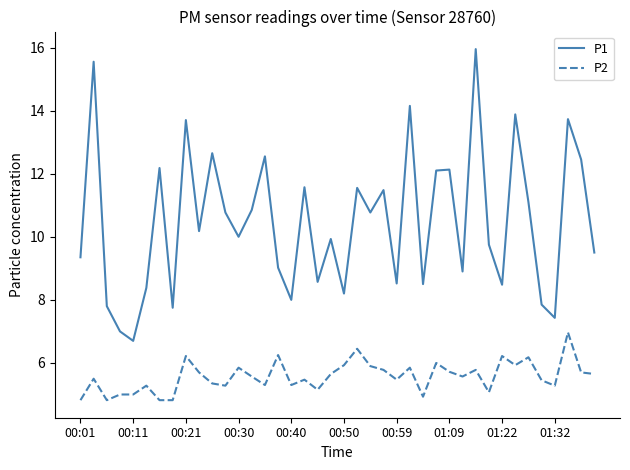

Which series has the largest range (max minus min)?

P1